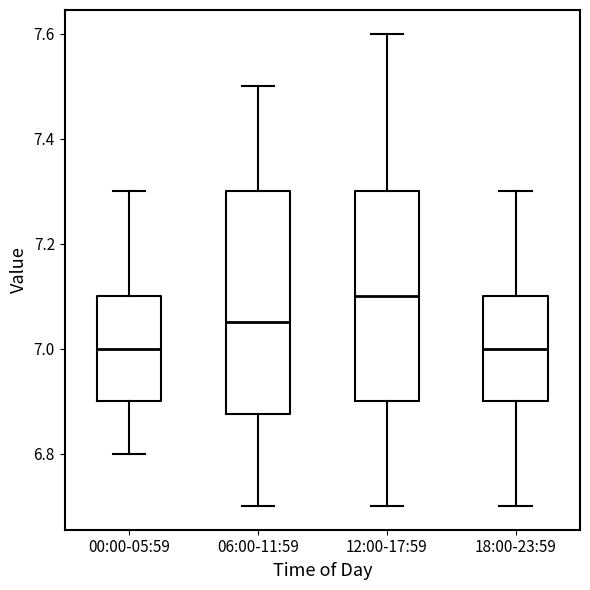

Which box's median line is the highest?

12:00-17:59